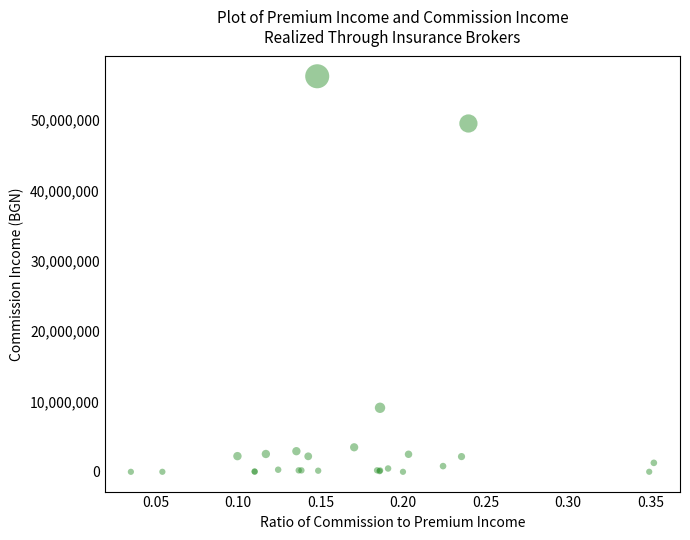

What Y value in the scatter plot is closest to 28114335?

9101935.5